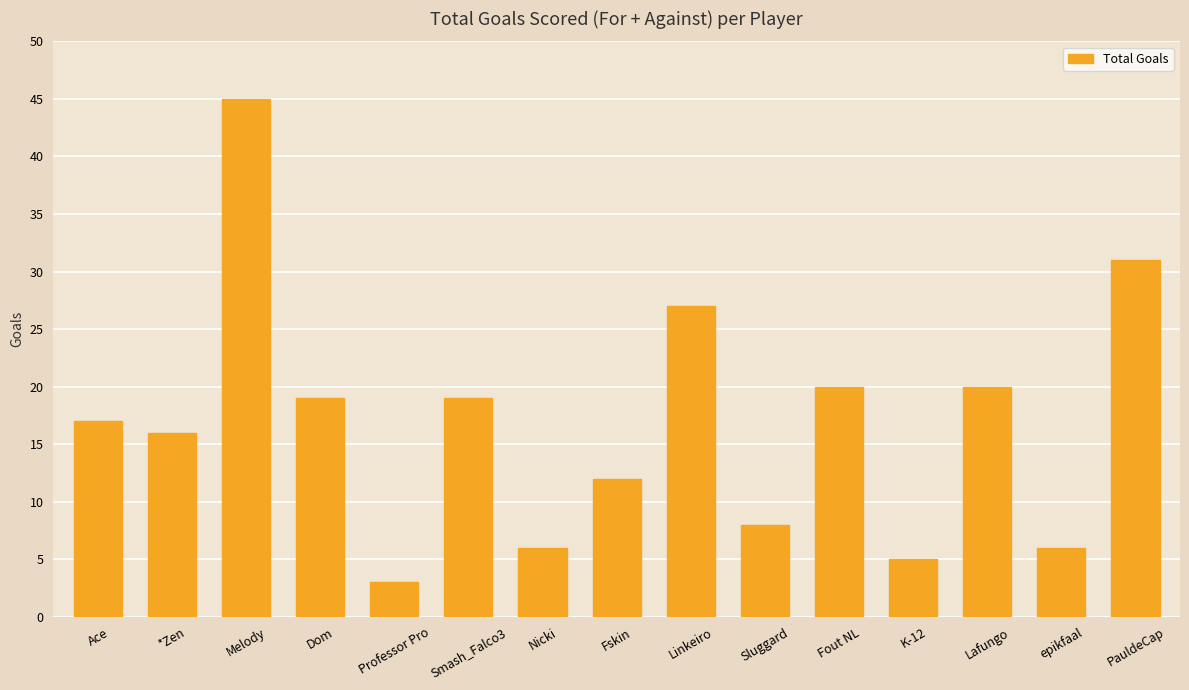

What position from the right is PauldeCap?

1